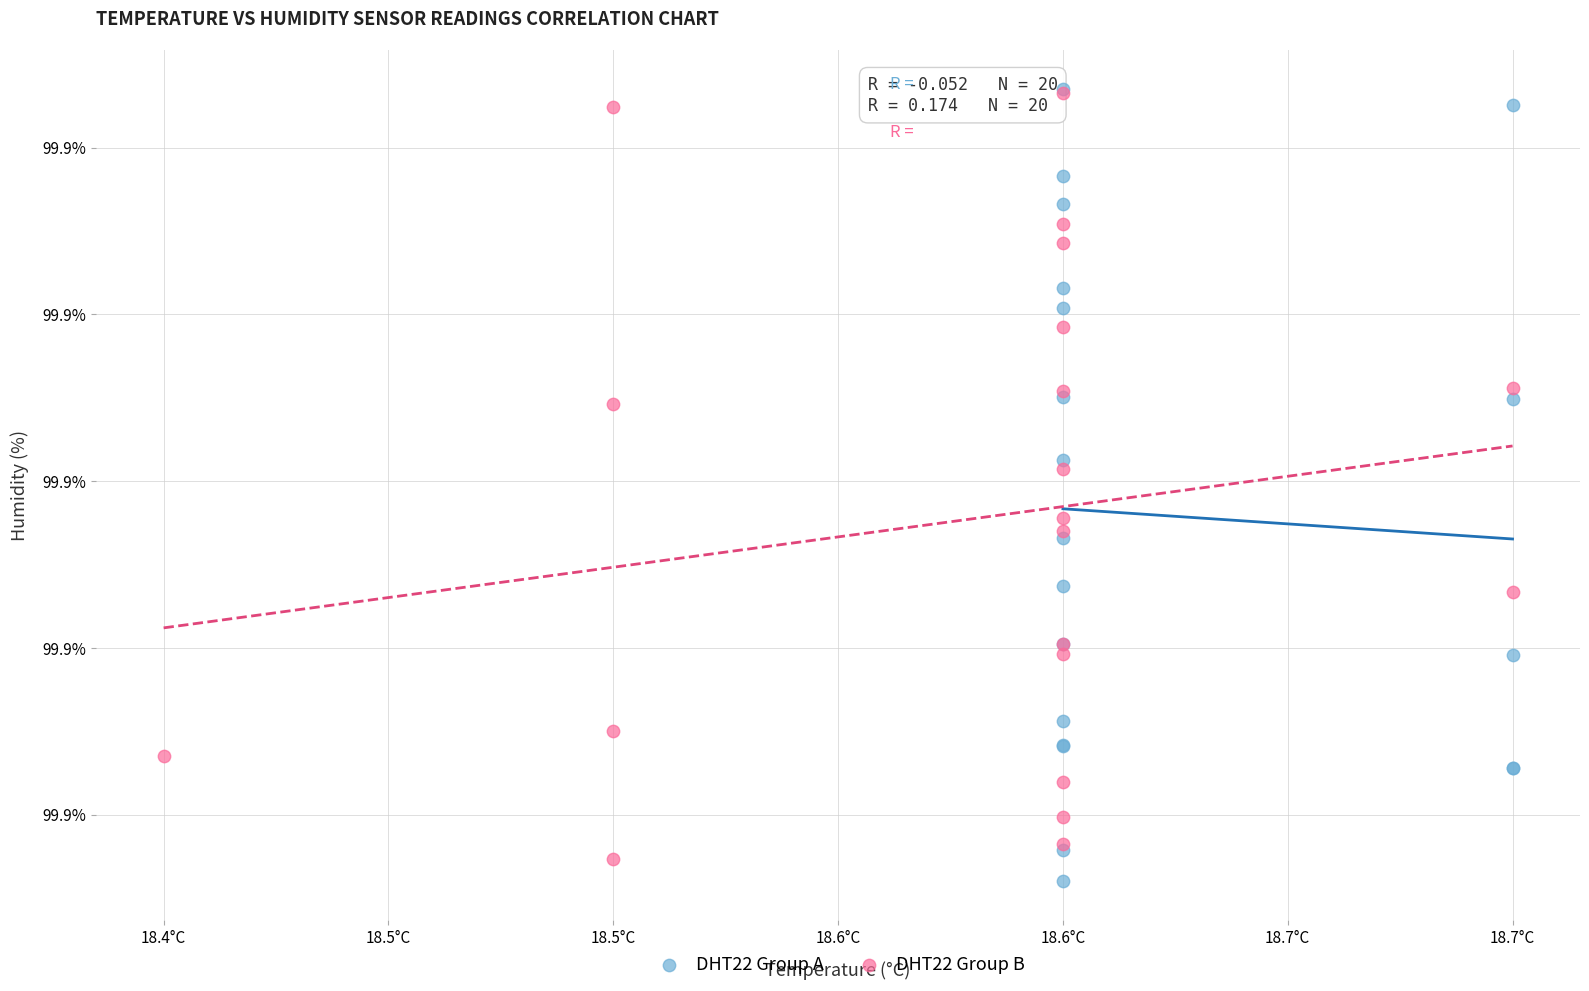

Which series contains the lowest Y value?

DHT22 Group A